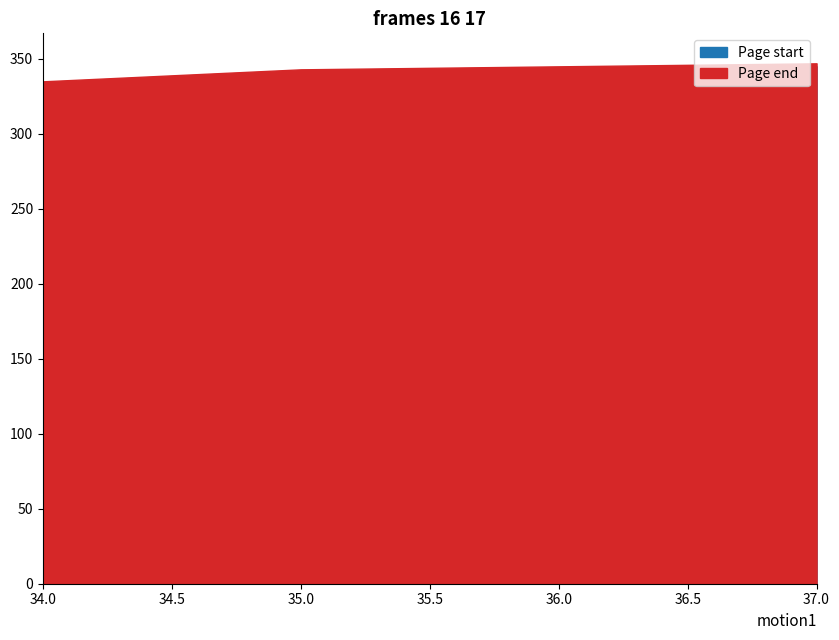

Count the number of data series in this chart.

2